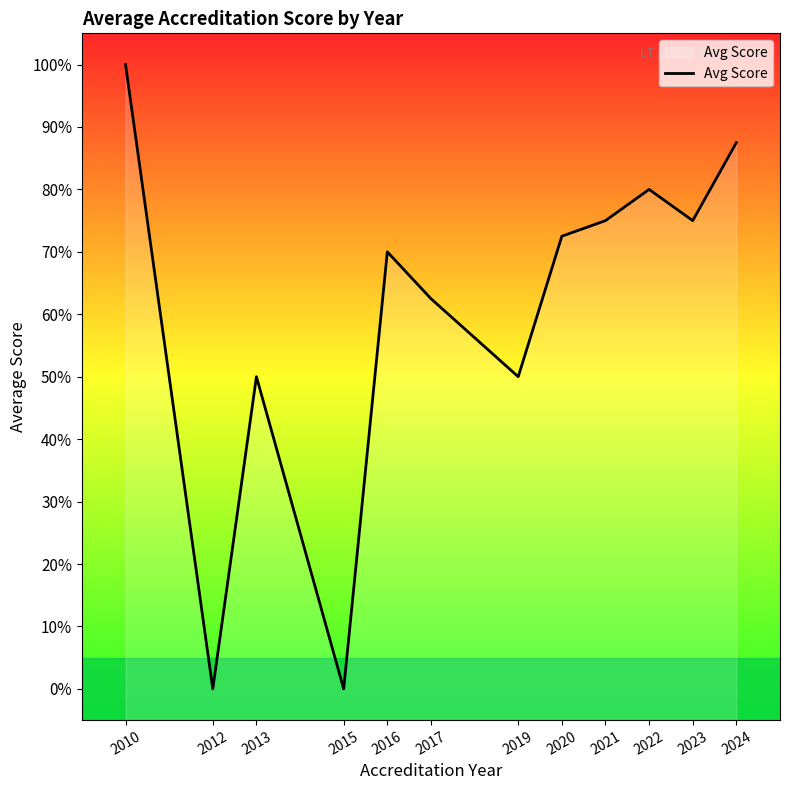

What is the difference between the second highest and second lowest values?

87.5